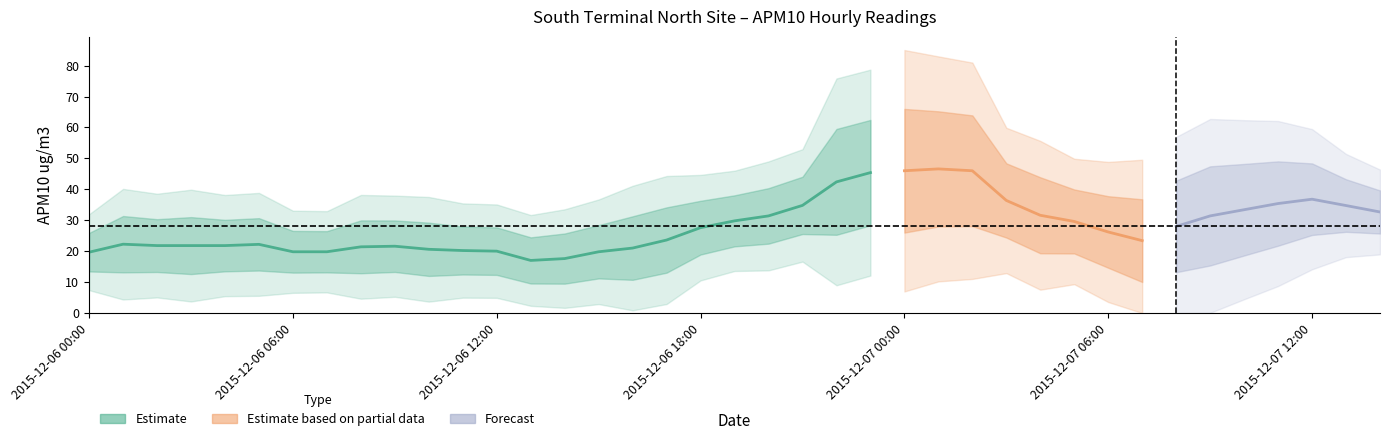

How many data points are less than 24?

19